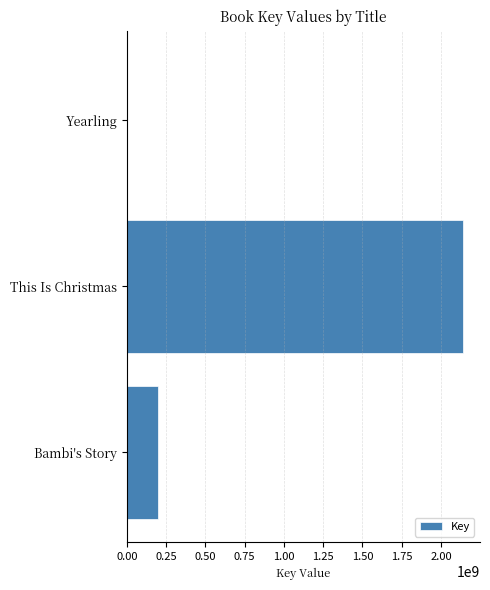

What is the sum of all values?

2338574187